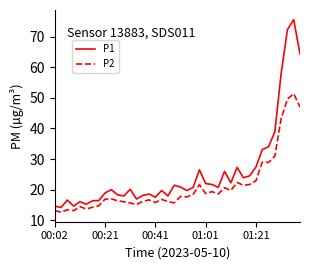

What is the minimum value shown in the chart?

12.6